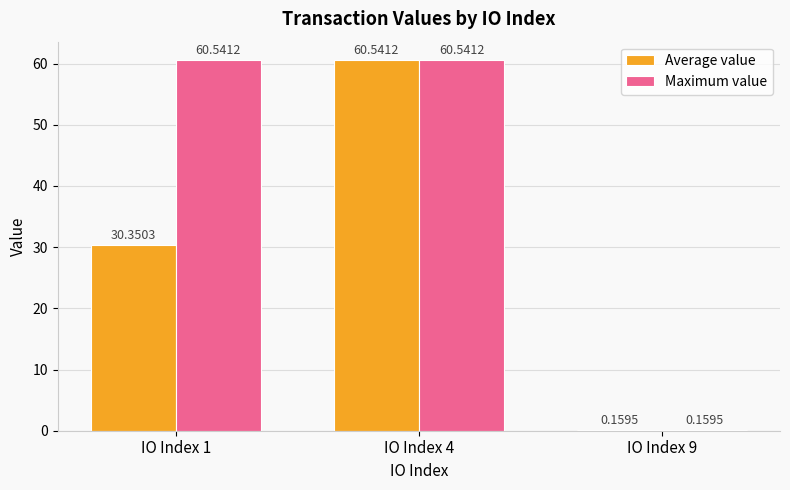

What are all the series names shown in the legend?

Average value, Maximum value